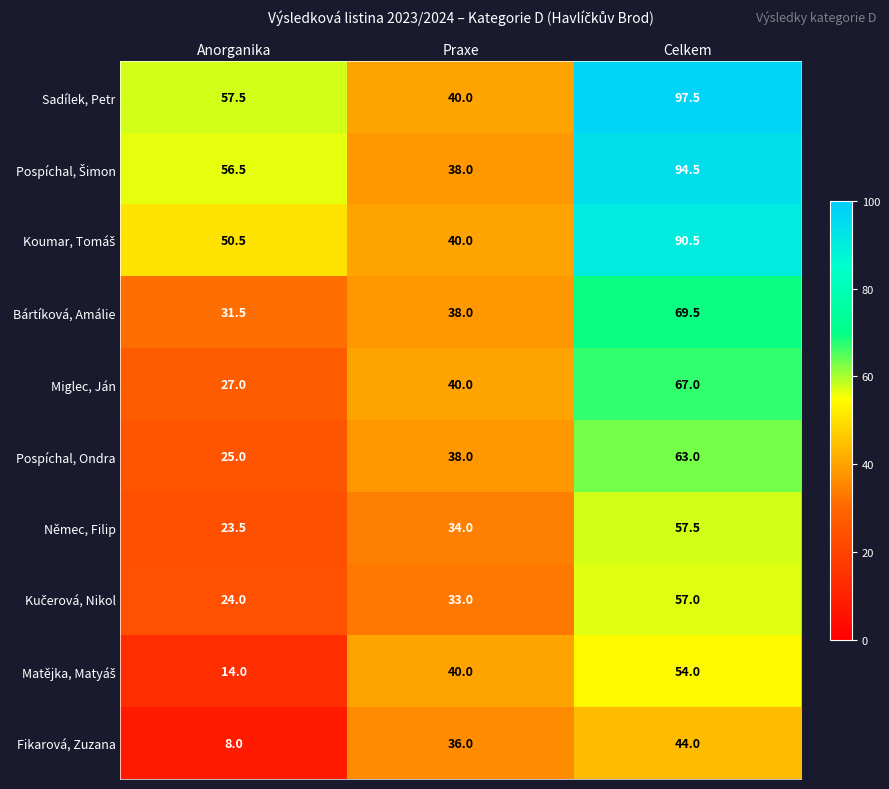

What is the maximum value for Němec, Filip?

57.5